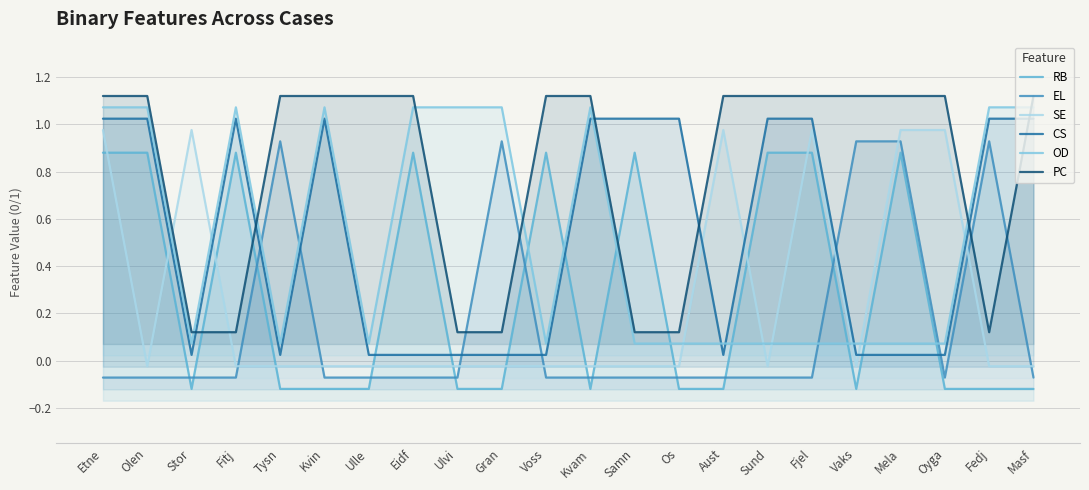

At how many categories does at least one series exceed 0?

22